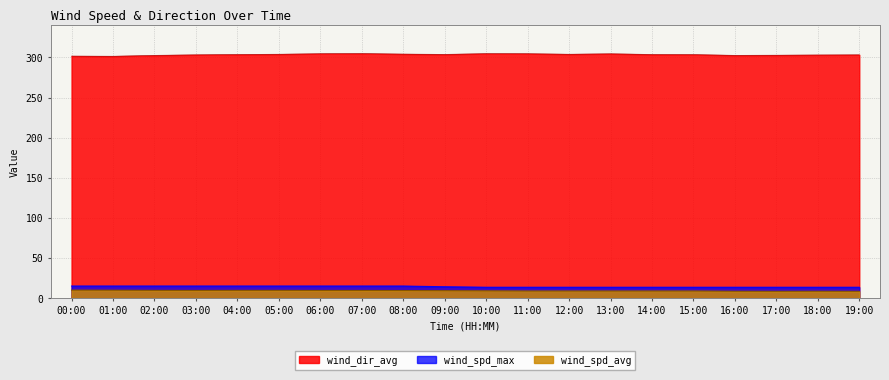

Is the value of wind_spd_avg at 14:00 greater than the value of wind_spd_max at 02:00?

No